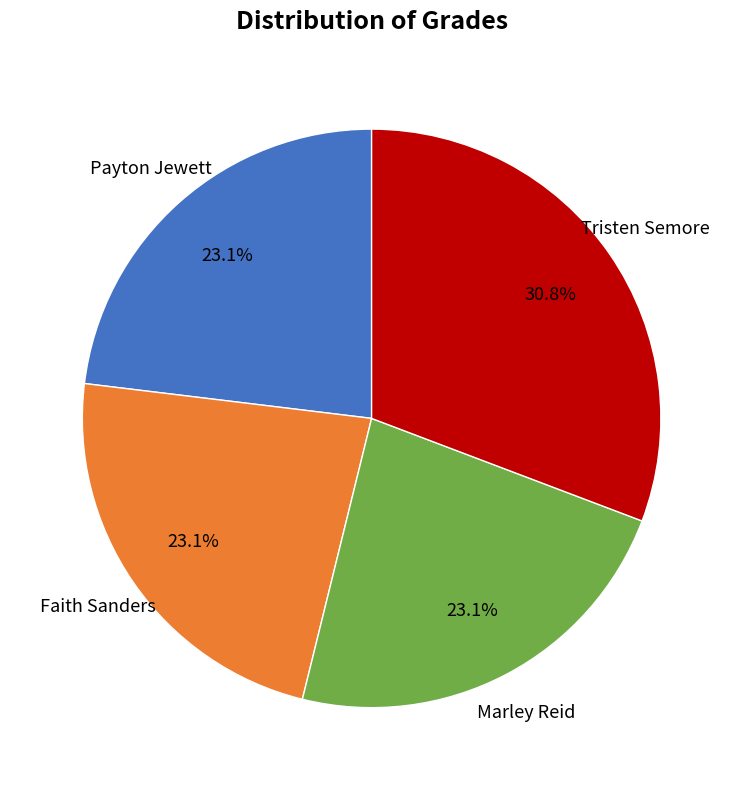

How many segments does this pie chart have?

4